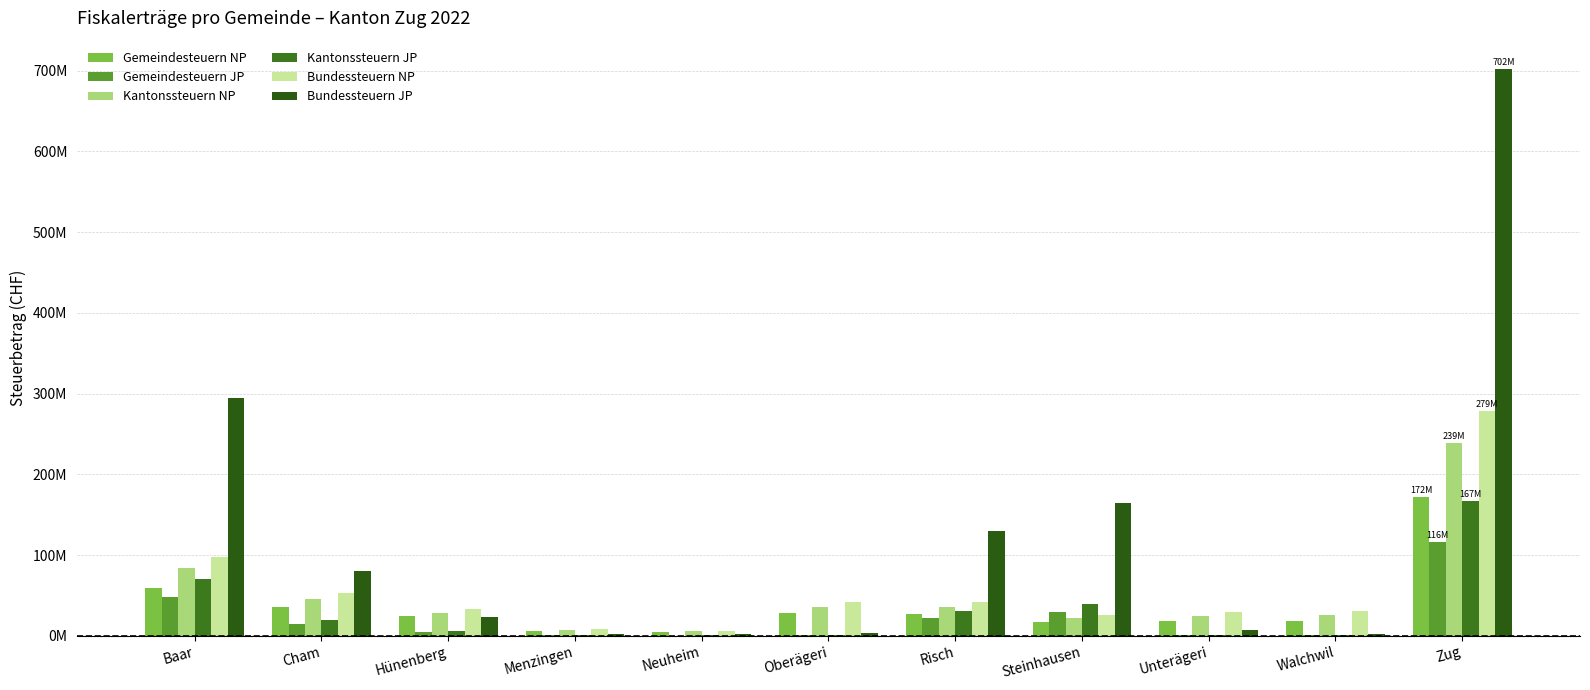

Which category has the highest value in the Gemeindesteuern JP series?

Zug